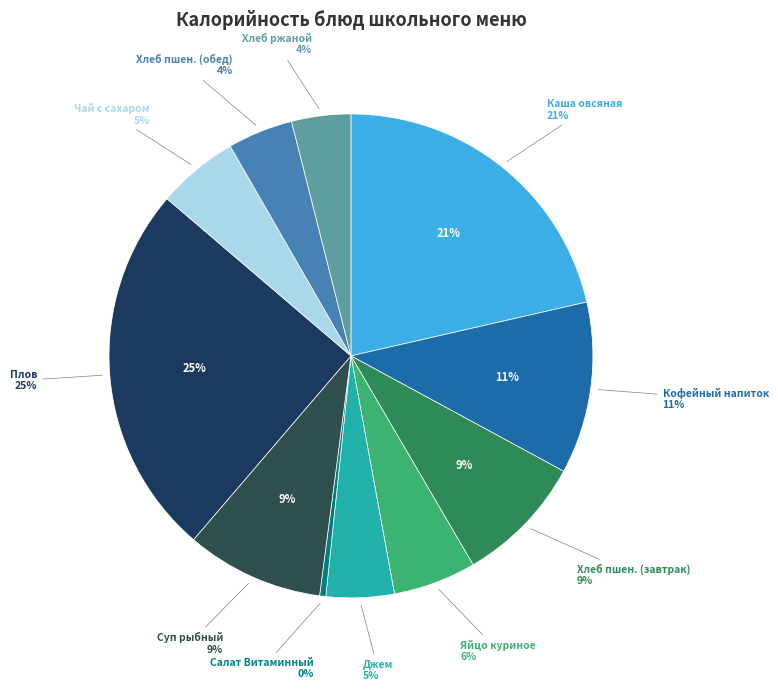

To the nearest percent, what is the difference between the largest and smallest slice percentages?

25%